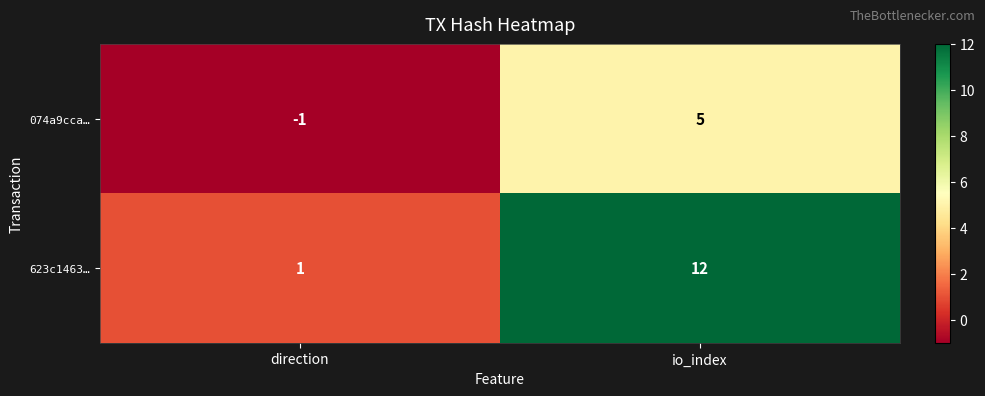

Which series has the widest spread of values?

623c1463…